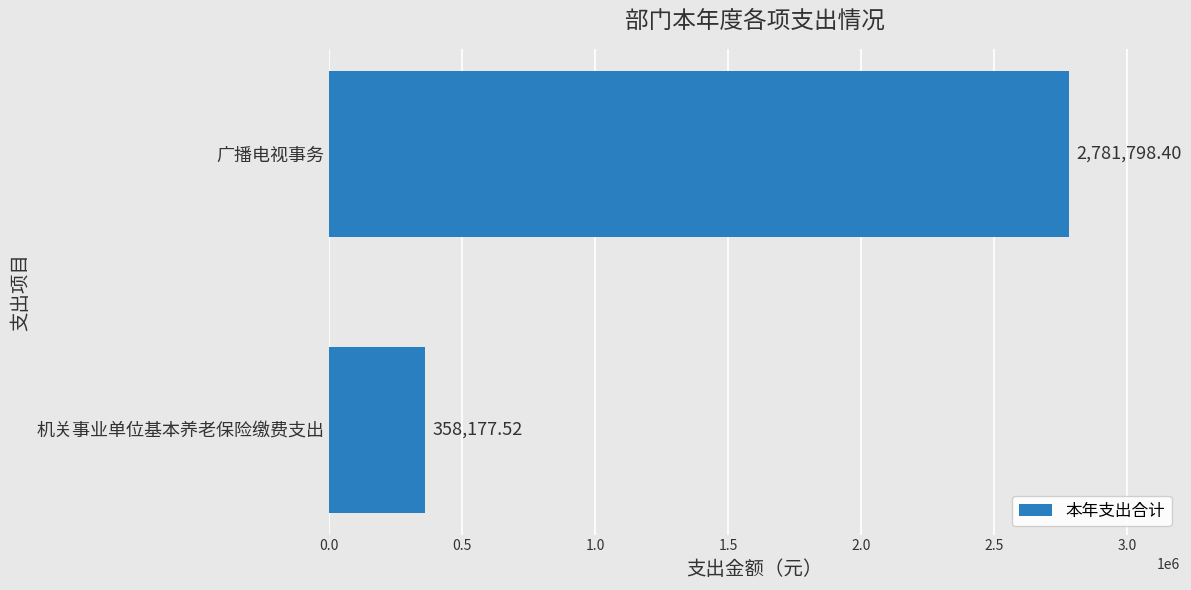

At which label is the value closest to 1569987?

机关事业单位基本养老保险缴费支出